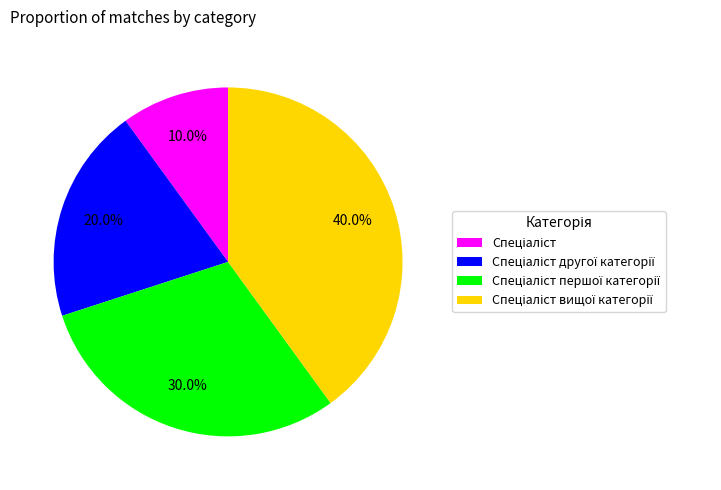

Is there a majority slice in this chart?

No